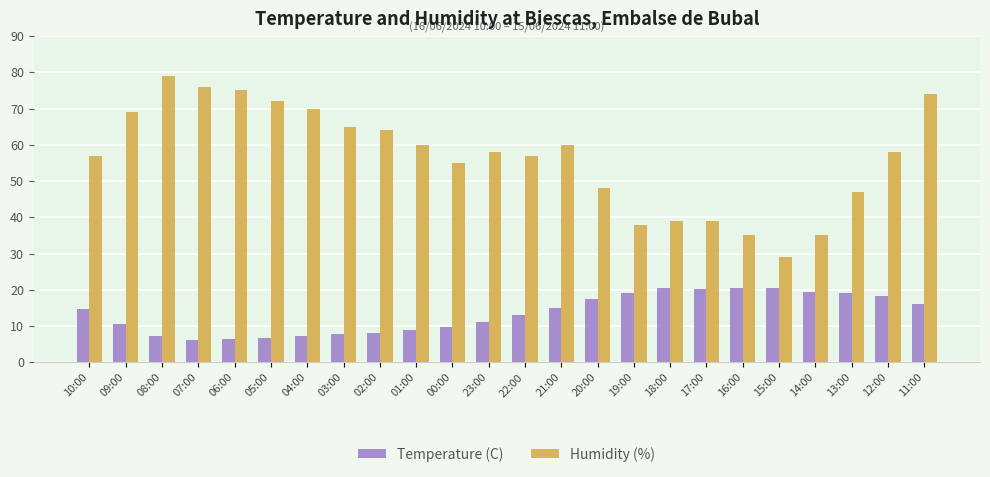

What position from the left is 08:00?

3